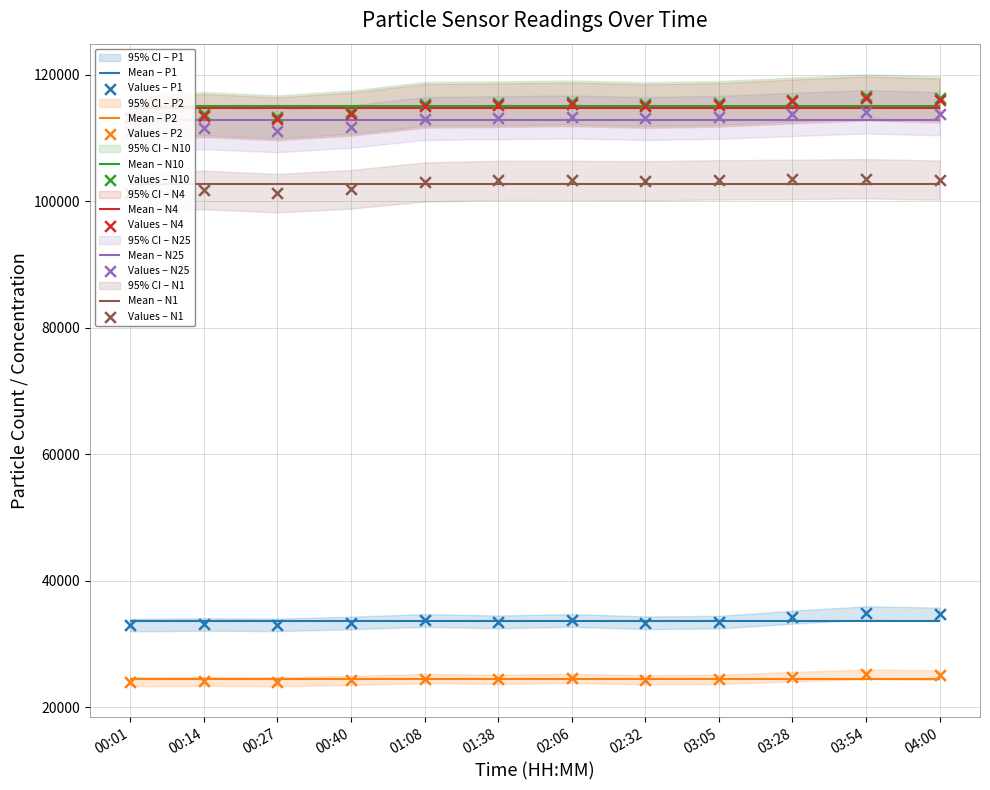

Which series has the widest spread of Y values?

Values – N10